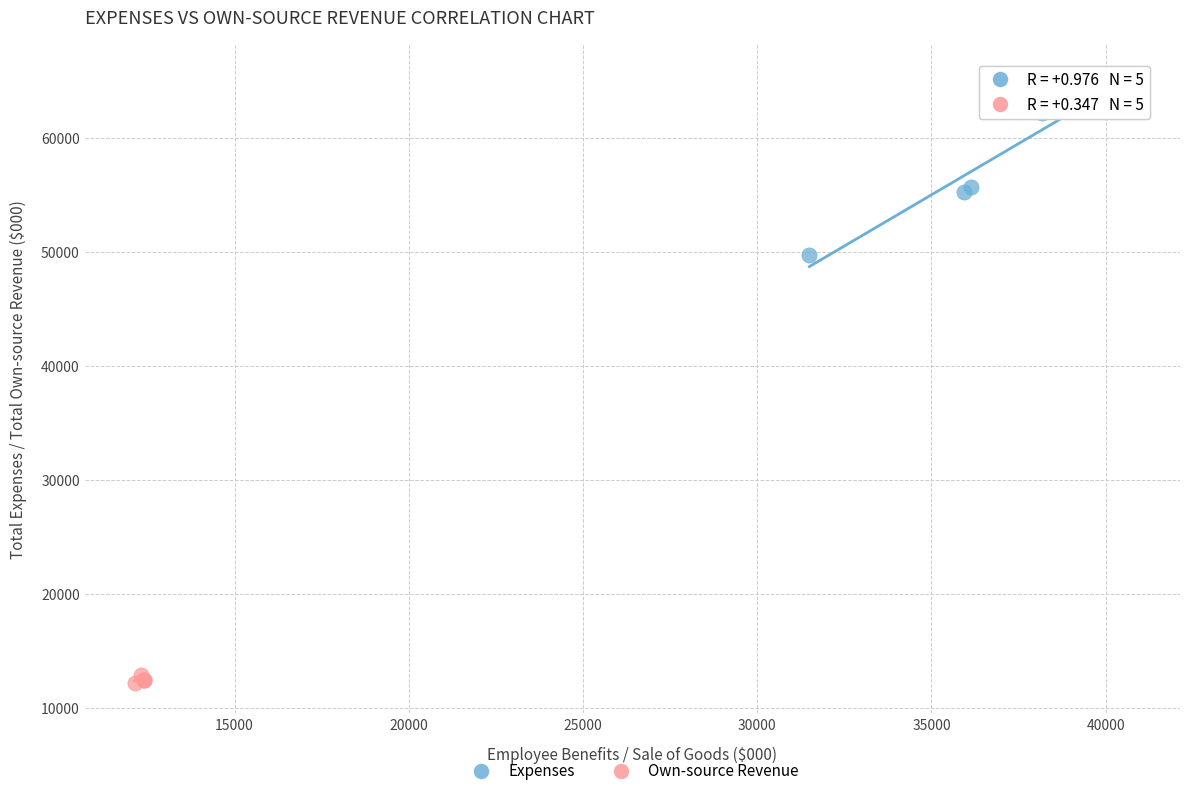

Which series has the largest Y range (max minus min)?

Expenses